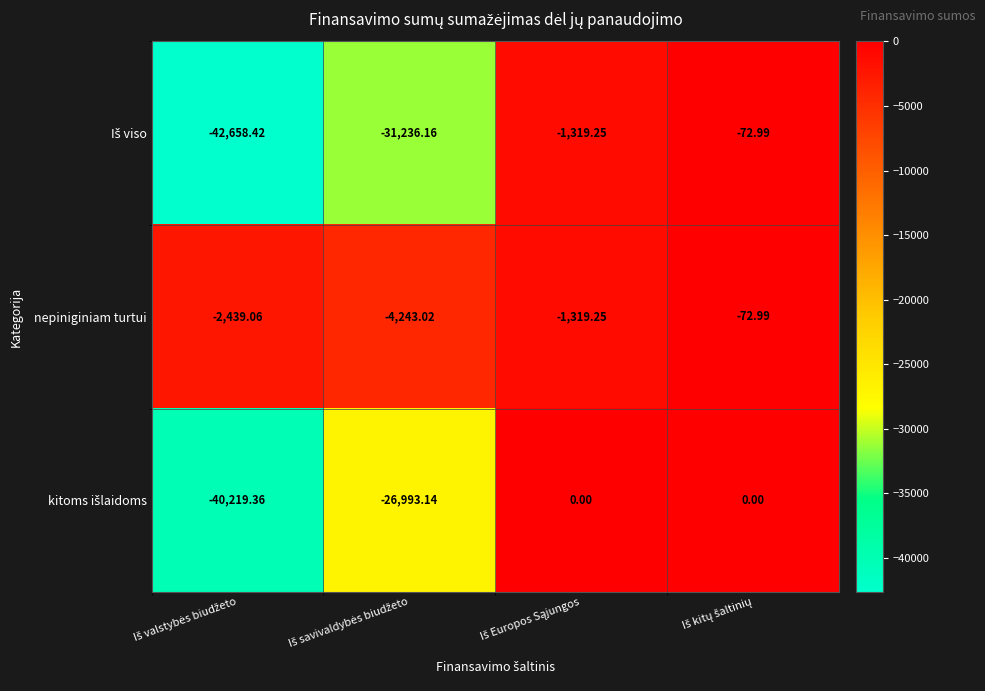

Which series has the largest total across all categories?

nepiniginiam turtui